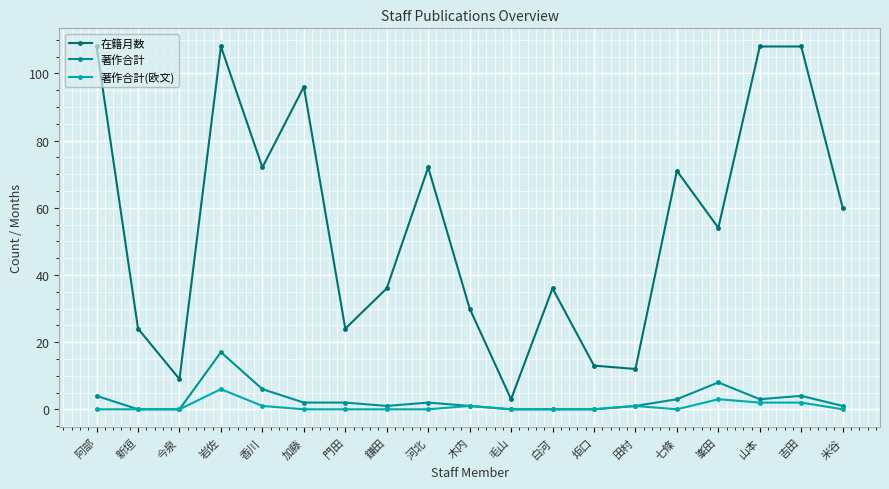

True or false: 在籍月数 has a value of 37 at 門田.

False